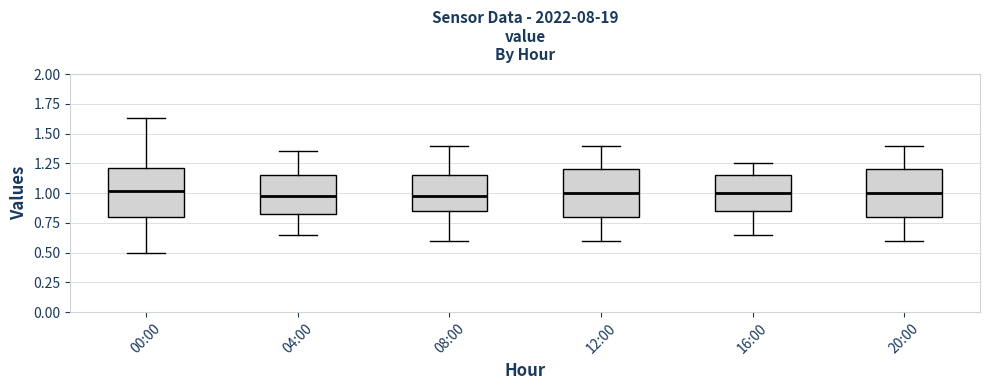

Where does the median line of the box for 12:00 sit on the y-axis? The values are not printed on the chart, so give them approximately, as read against the axis.

1.00